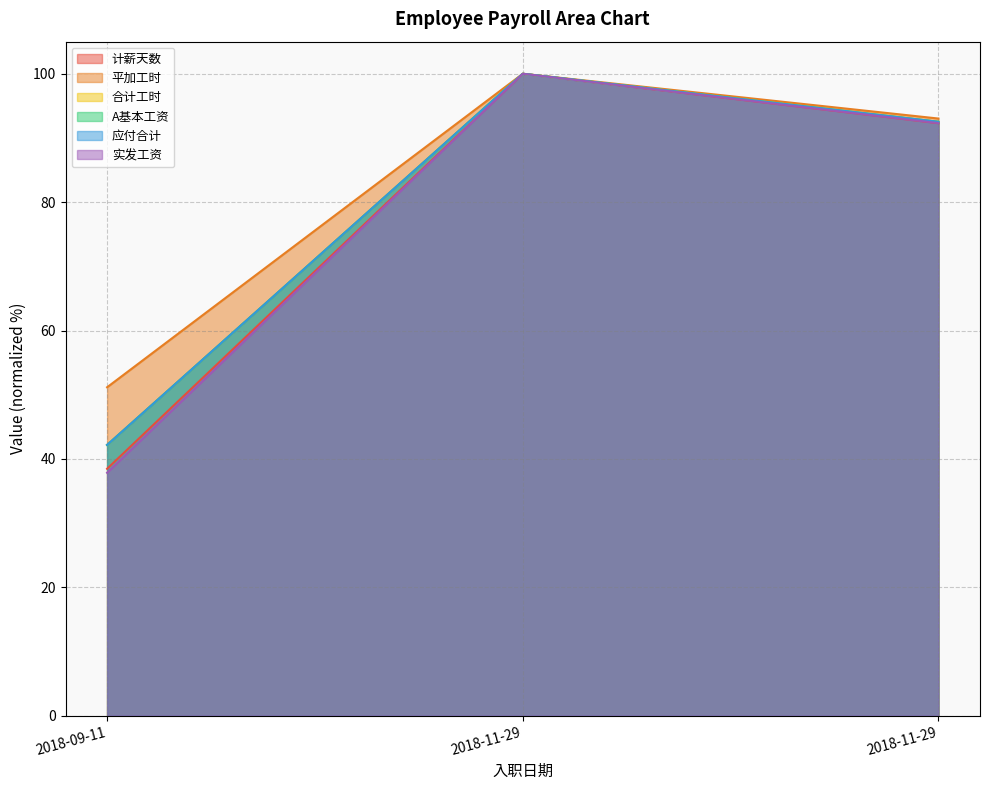

Is the value of 合计工时 at 2018-11-29 greater than the value of 平加工时 at 2018-11-29?

No